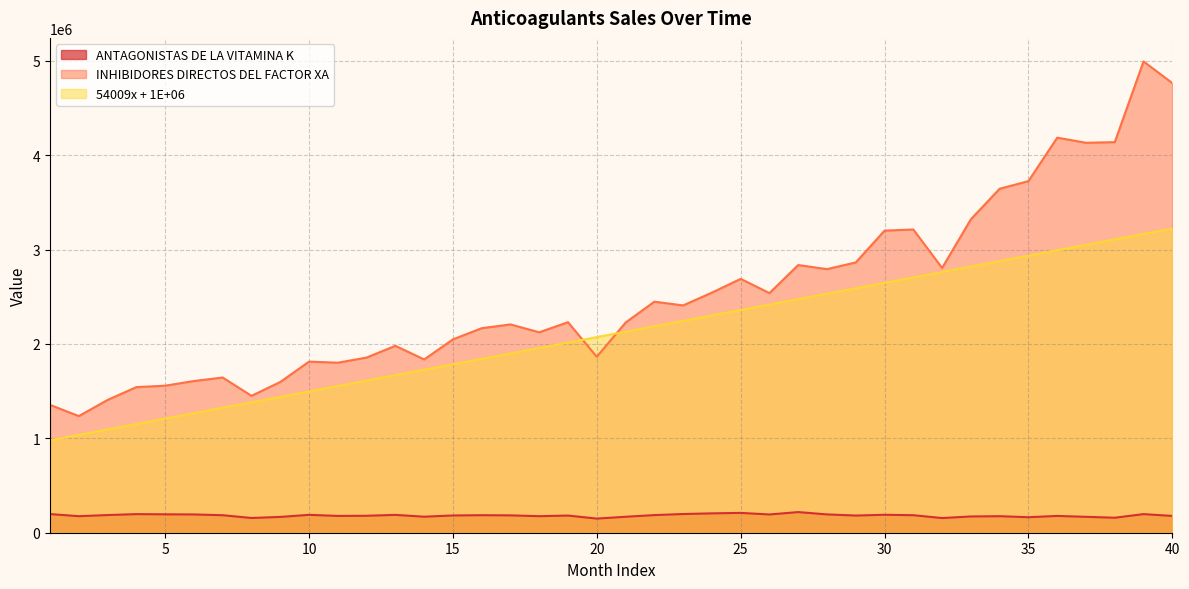

In ANTAGONISTAS DE LA VITAMINA K, how many points are higher than both neighbors (excluding endpoints)?

11